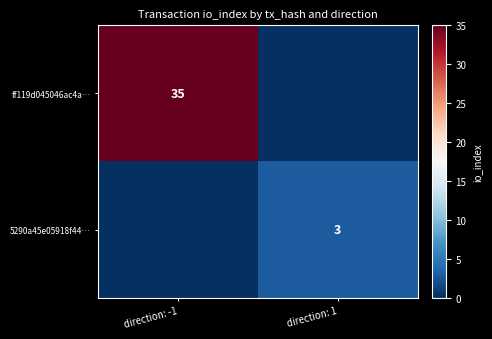

The 5290a45e05918f44… series shows 1 at direction: 1. True or false?

False